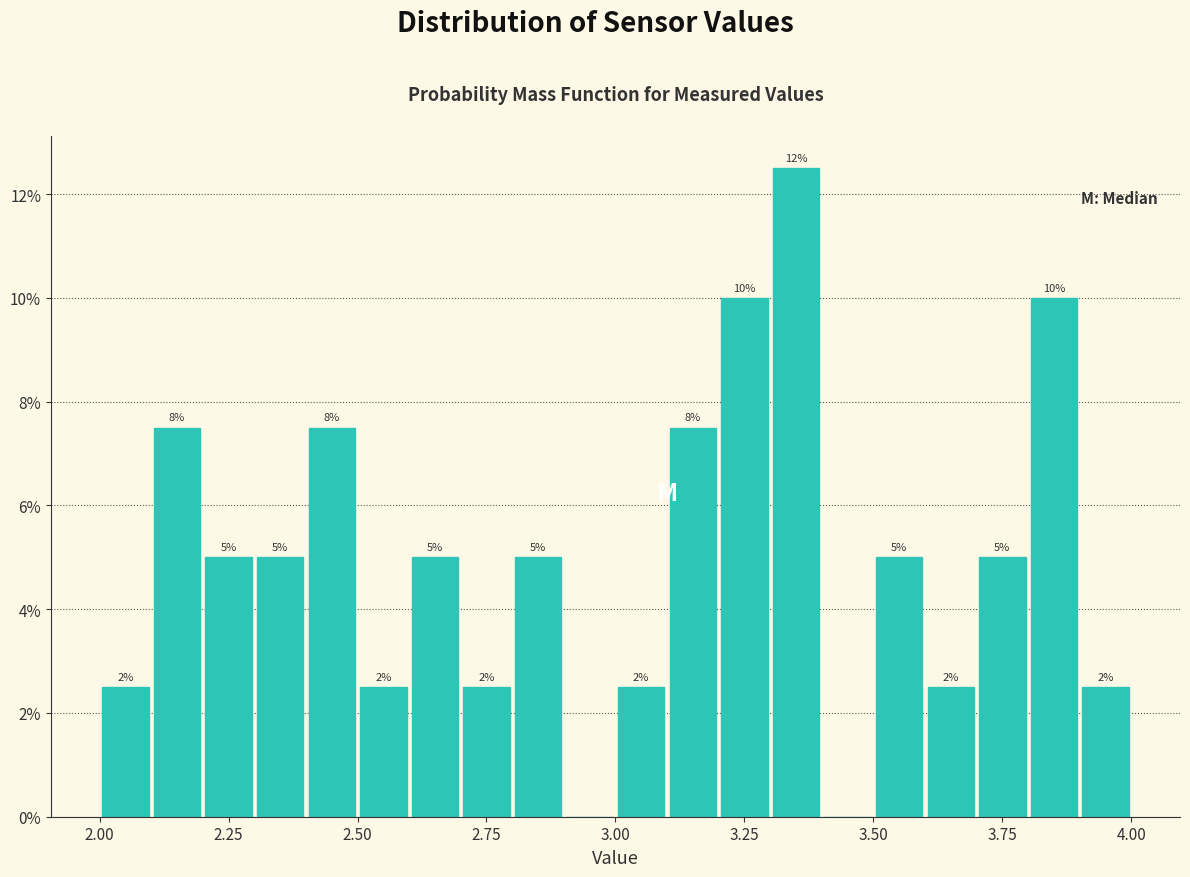

Read against the x-axis, roughly where is the centre of the tallest bar?

3.35